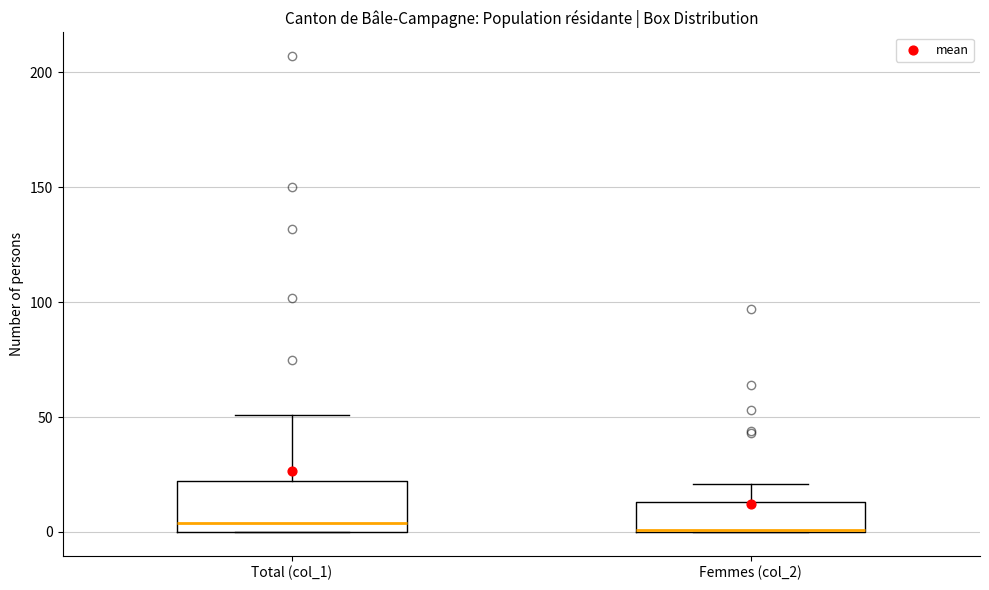

Reading left to right, read every box against the y-axis: the position of its median line, the range the box covers, and the ends of its whiskers. The values are not printed on the chart, so give them approximately, as read against the axis.

Total (col_1): median 5, box 0 to 20, whiskers 0 to 50
Femmes (col_2): median 0, box 0 to 15, whiskers 0 to 20